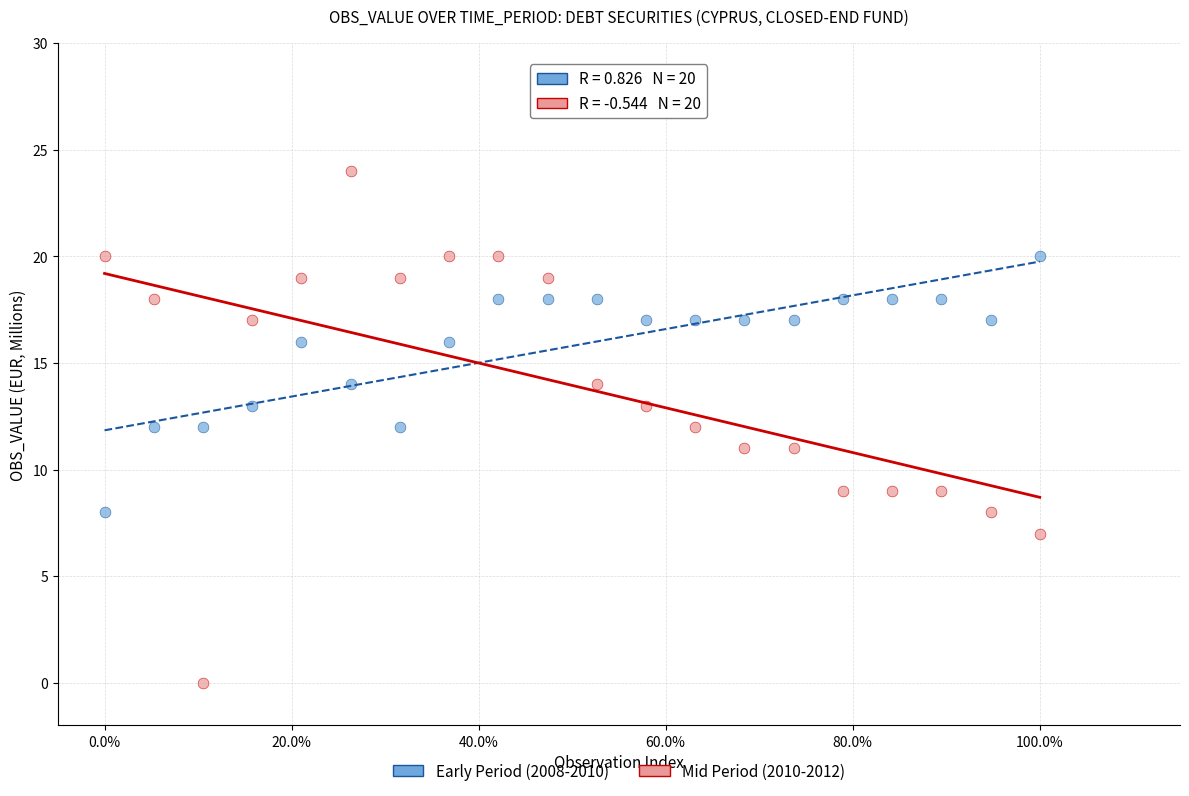

Which series reaches the maximum Y coordinate?

Mid Period (2010-2012)